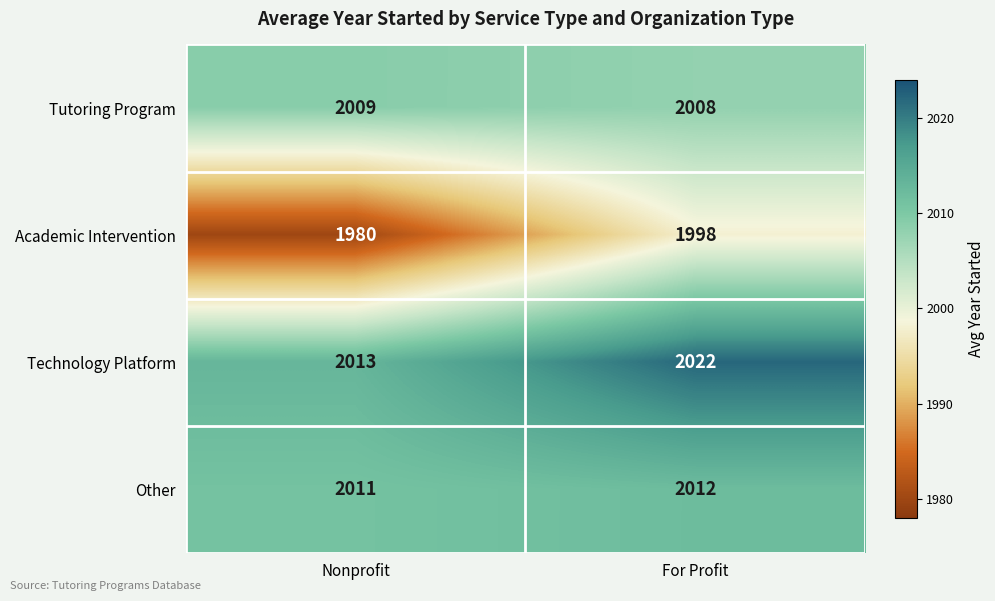

What is the difference between the Academic Intervention values at For Profit and Nonprofit?

18